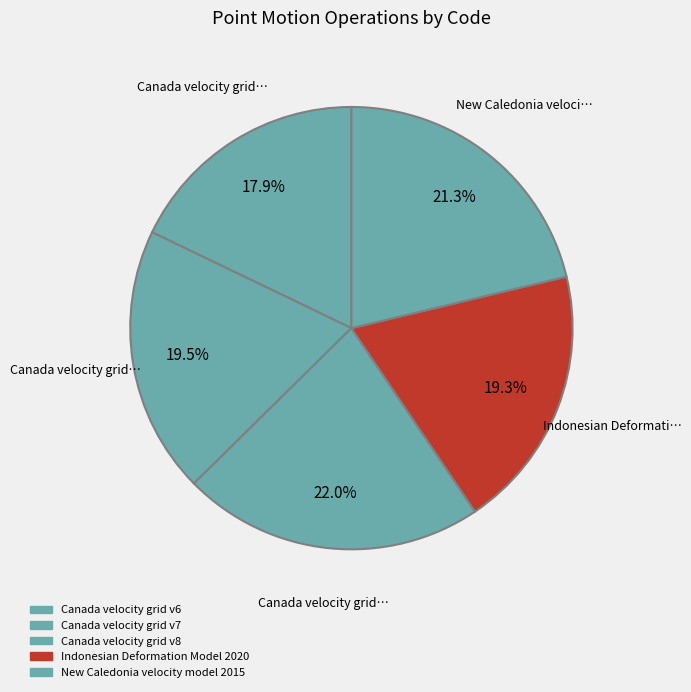

To the nearest percent, what portion does Canada velocity grid v7 represent?

20%